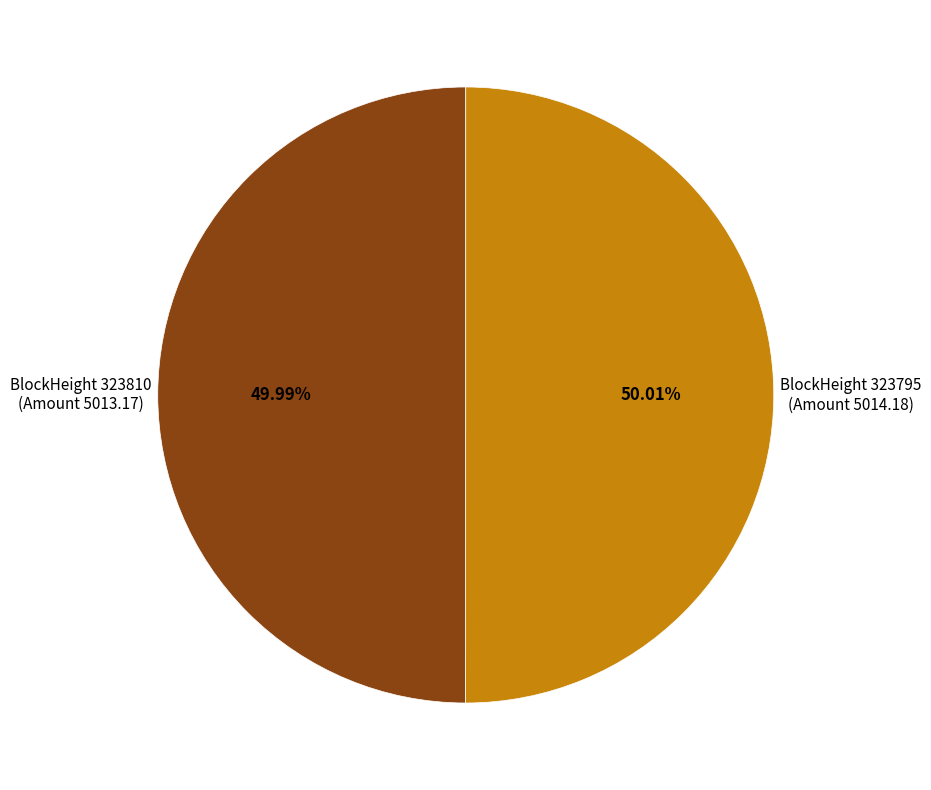

Does any single category account for the majority?

Yes